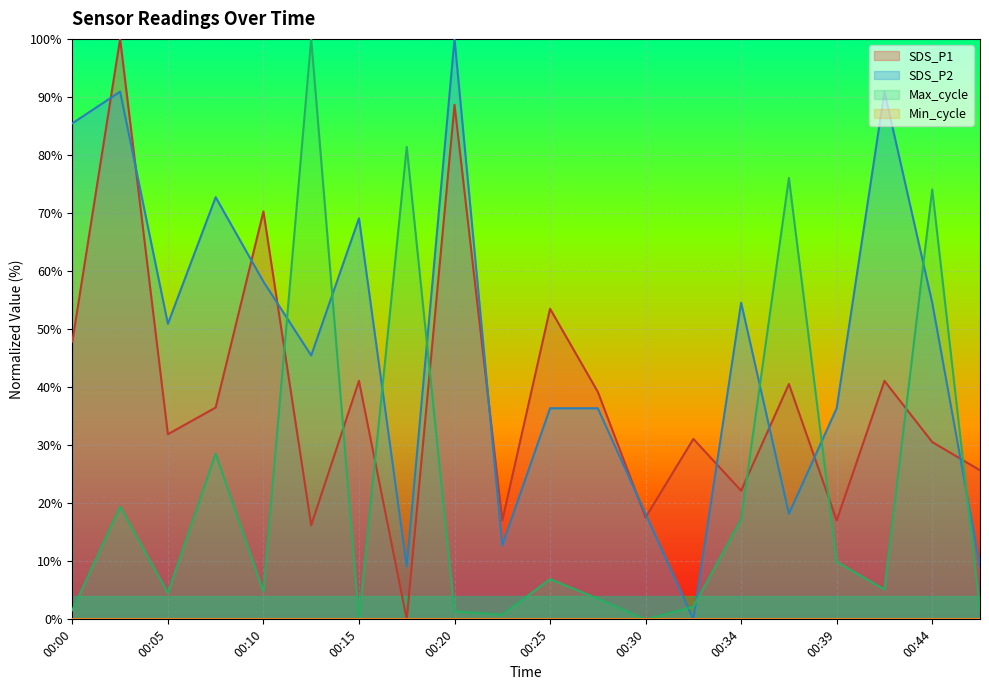

At which label does SDS_P1 first exceed 36?

00:00